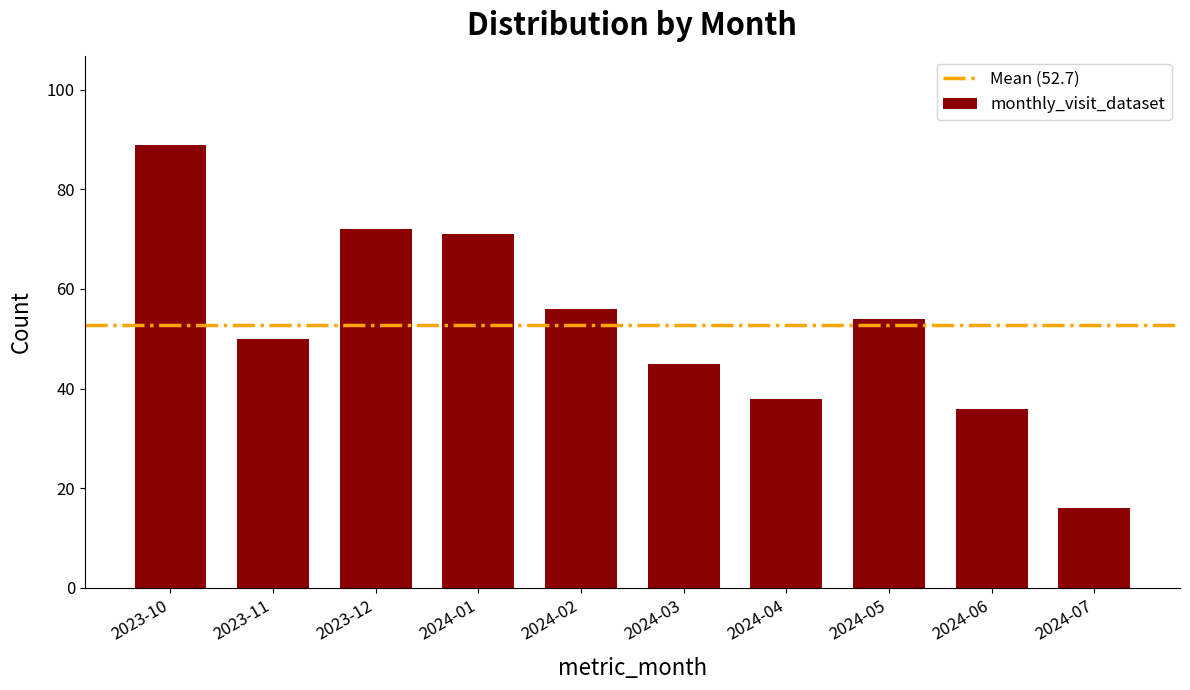

What is the ratio of the value at 2023-12 to the value at 2024-06?

2.0